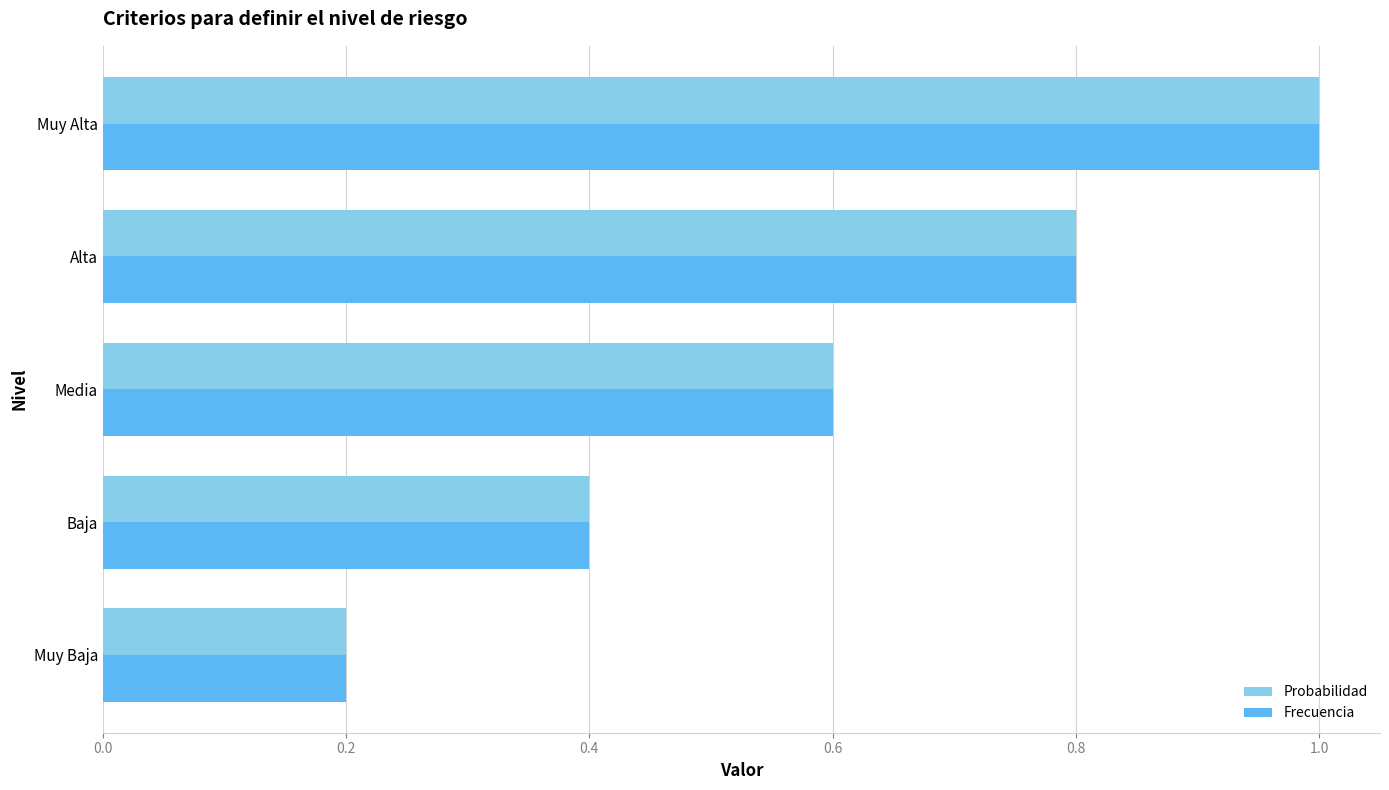

What is the total value across all series at Muy Baja?

0.4